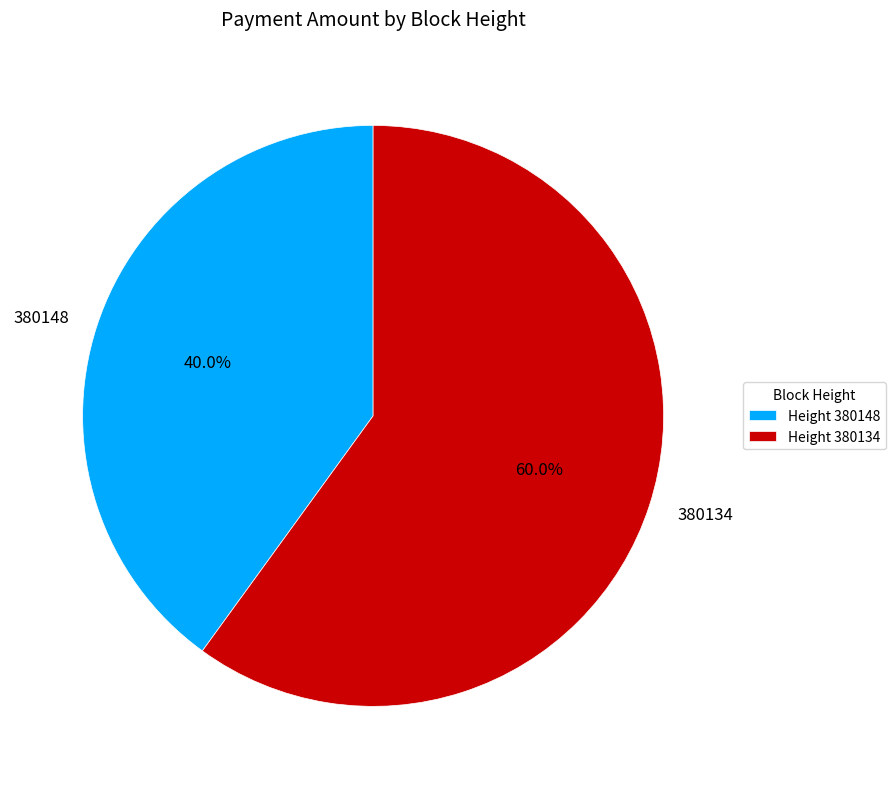

To the nearest percent, what is the average slice percentage?

50%